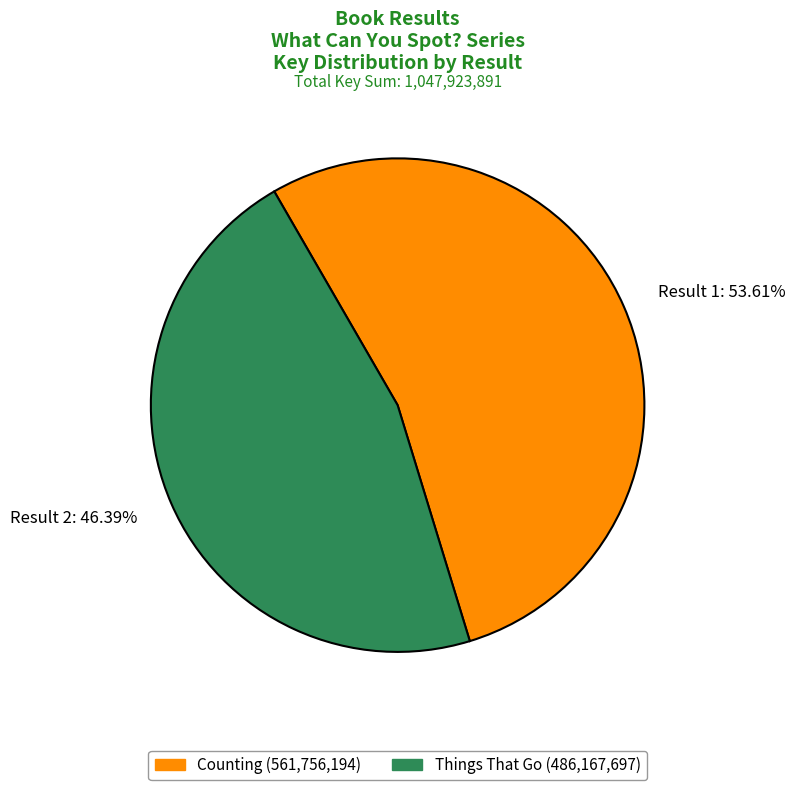

Which has a higher value, Result 2 or Result 1?

Result 1